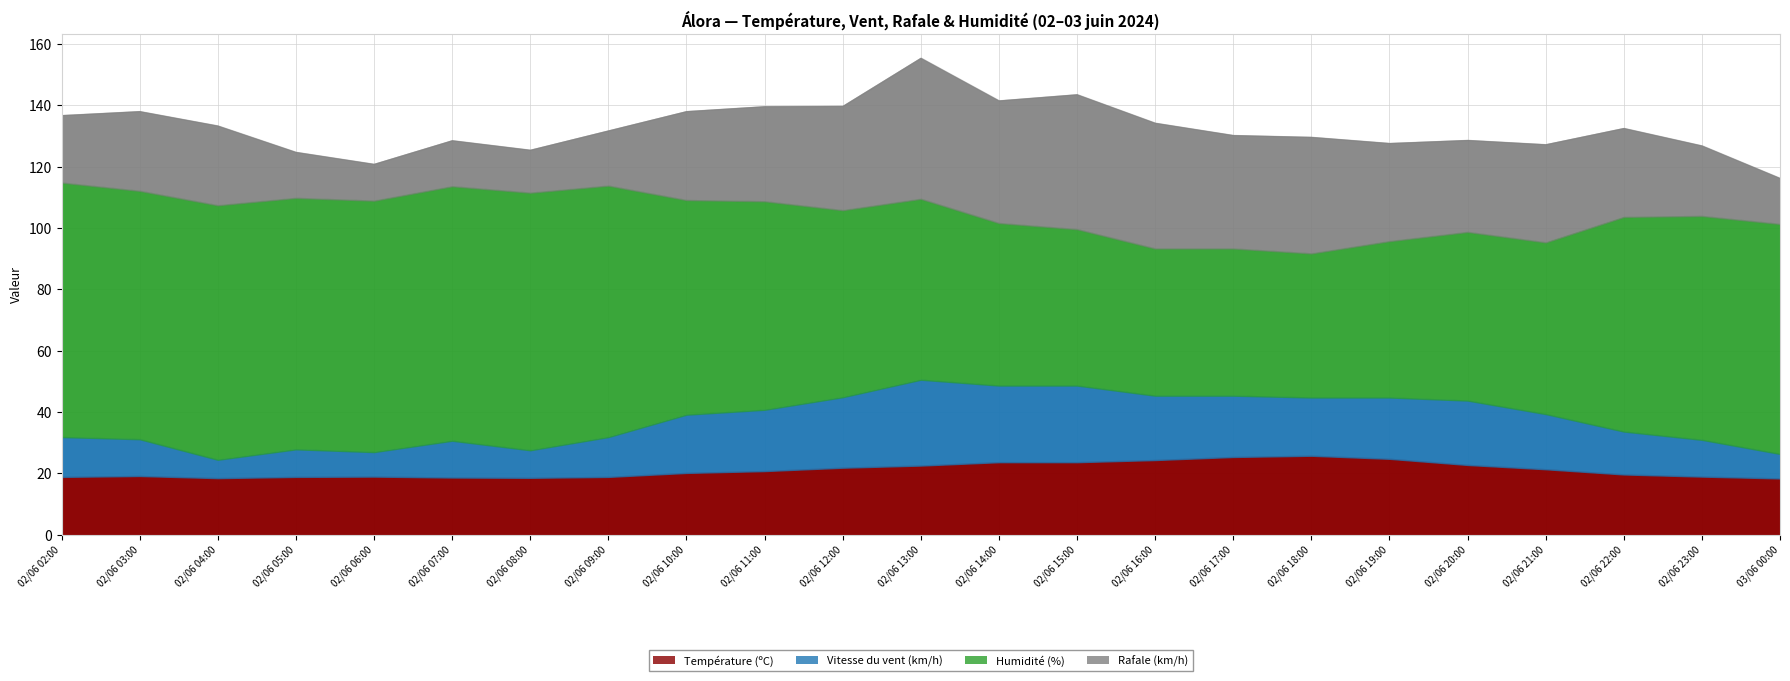

True or false: Rafale (km/h) and Vitesse du vent (km/h) intersect in this chart.

False